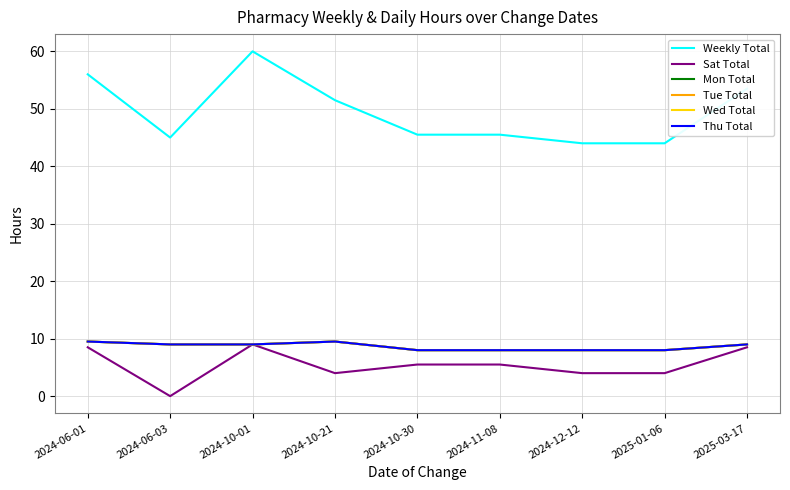

At which label is Sat Total closest to 4?

2024-10-21